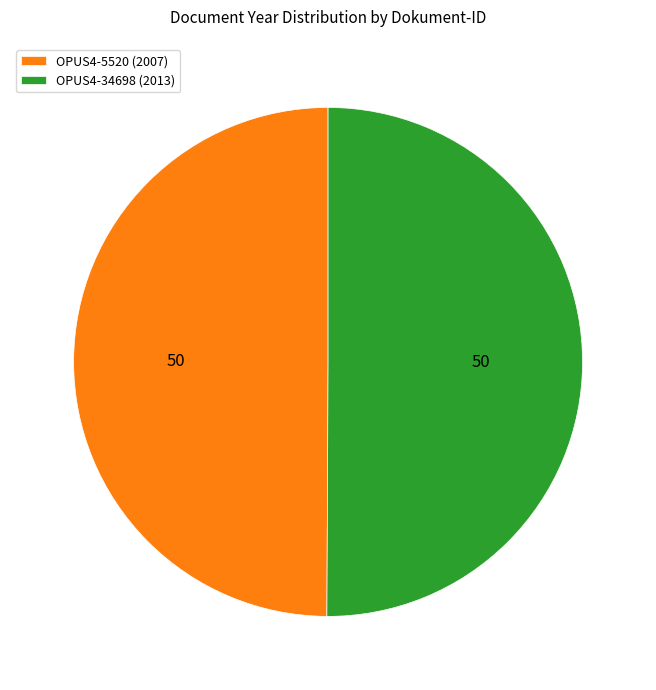

What is the ratio of the value at OPUS4-5520 (2007) to the value at OPUS4-34698 (2013)?

1.0